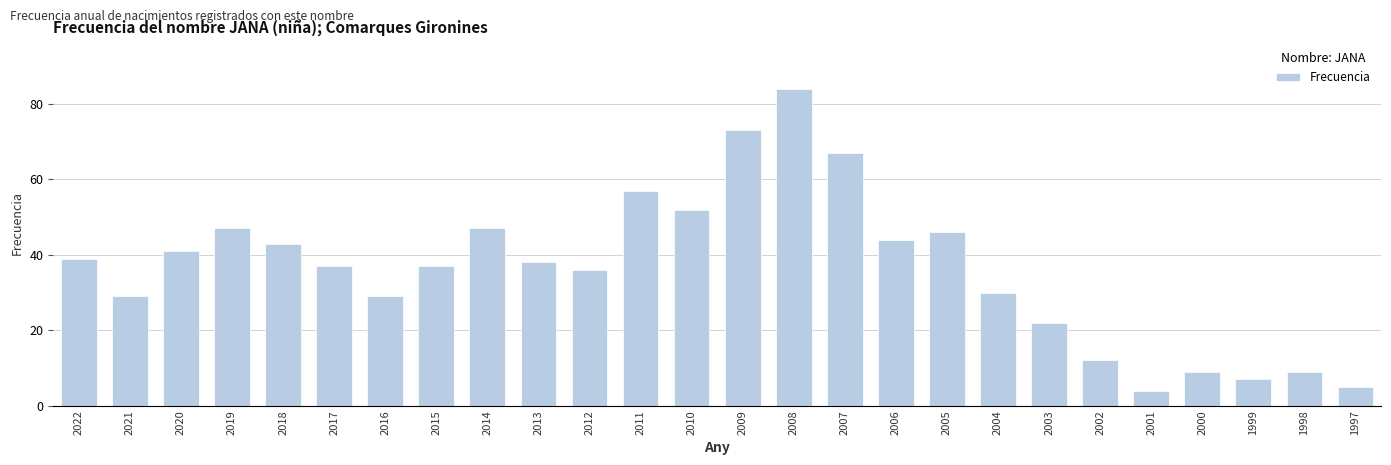

What value does the data have at 2009?

73